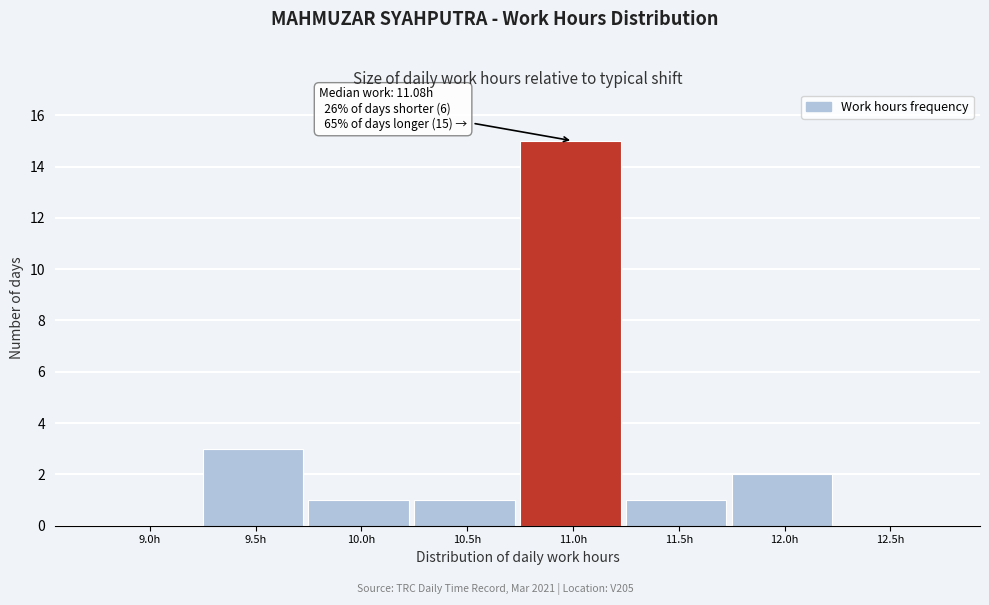

Reading left to right, list all the values displayed in this chart.

9.0h=0	9.5h=3	10.0h=1	10.5h=1	11.0h=15	11.5h=1	12.0h=2	12.5h=0